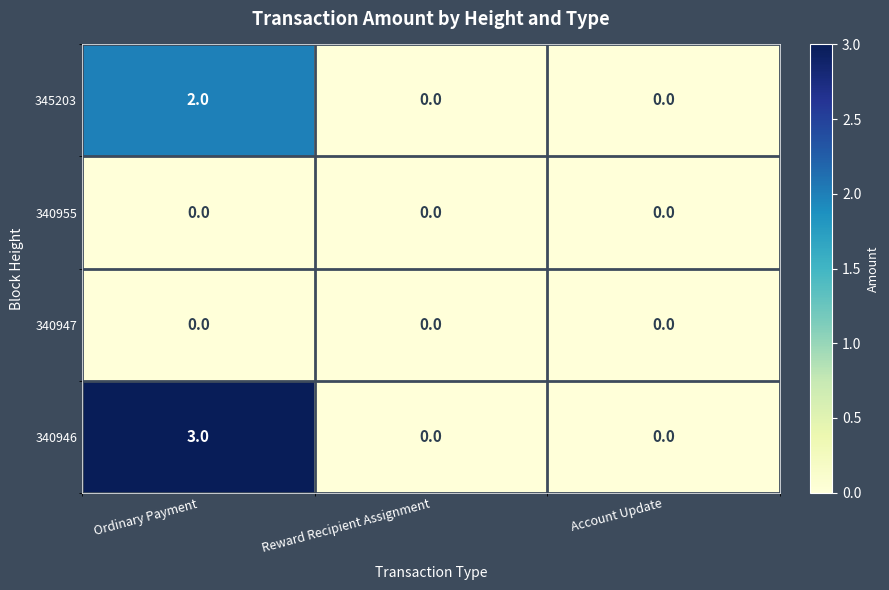

How many series are shown in this chart?

4